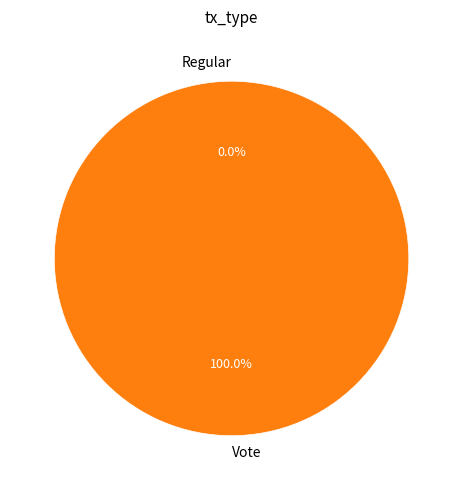

Does Vote represent more than half of the total?

Yes